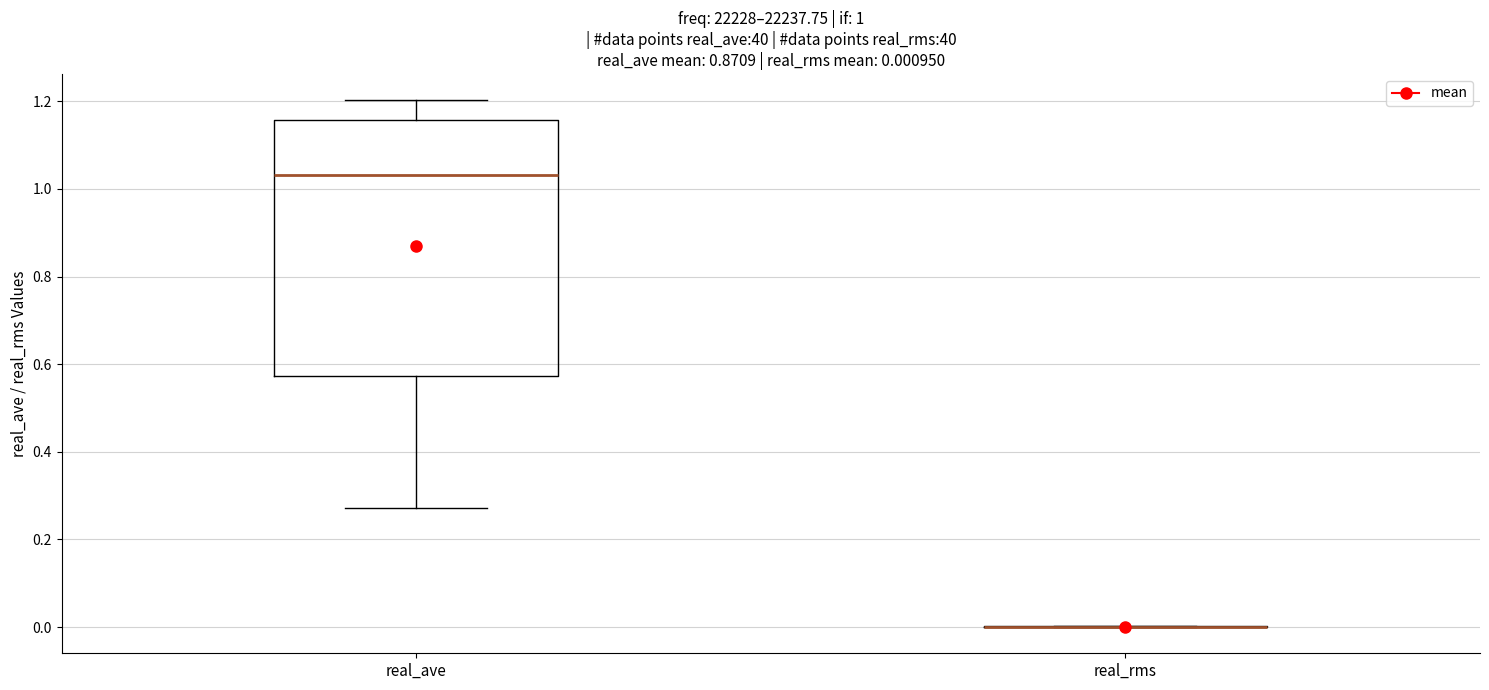

Comparing the boxes themselves (not the whiskers), which one is the tallest?

real_ave